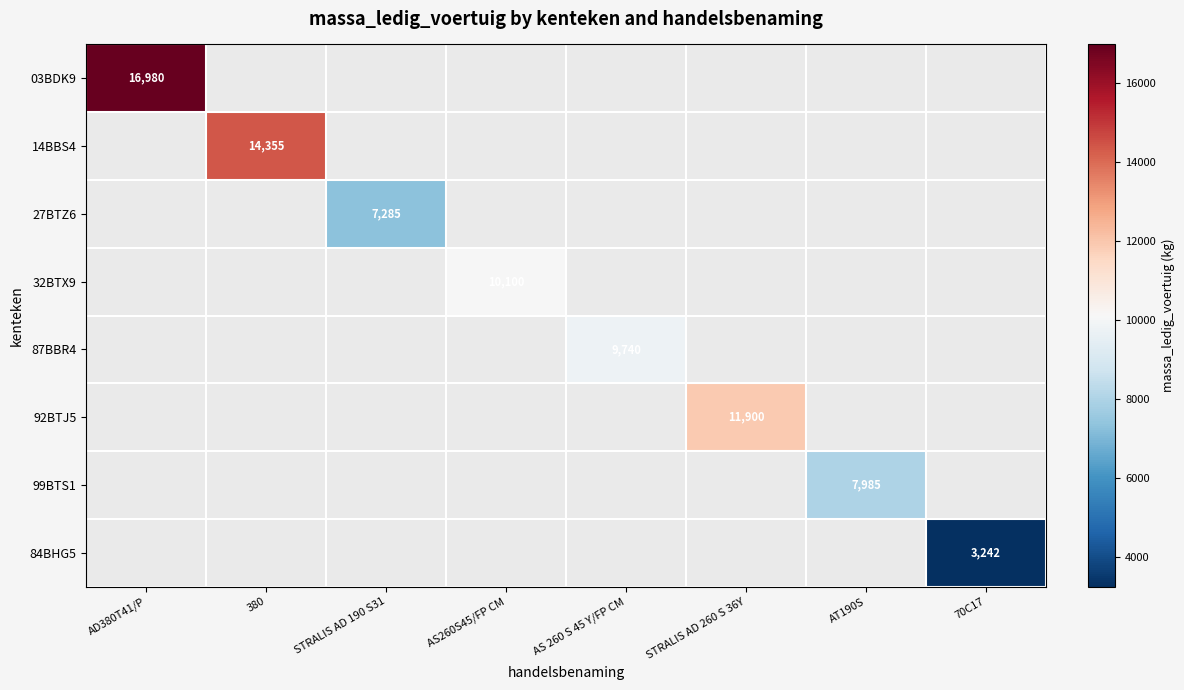

How many values in 27BTZ6 are above zero?

1